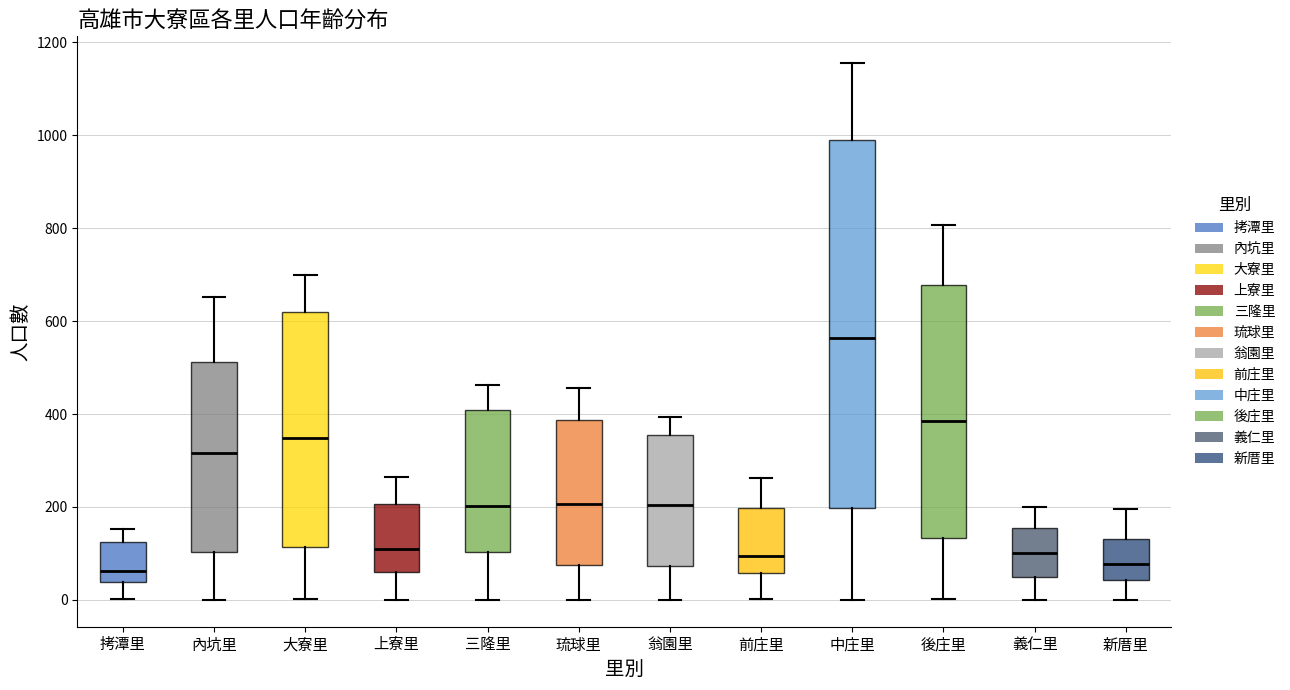

Reading left to right, transcribe this box plot: for each box, give where its median line is, the range the box spans, and where its two whiskers end, as read against the y-axis. The values are not printed on the chart, so give them approximately, as read against the axis.

拷潭里: median 60, box 40 to 120, whiskers 0 to 160
內坑里: median 320, box 100 to 520, whiskers 0 to 660
大寮里: median 340, box 120 to 620, whiskers 0 to 700
上寮里: median 100, box 60 to 200, whiskers 0 to 260
三隆里: median 200, box 100 to 400, whiskers 0 to 460
琉球里: median 200, box 80 to 380, whiskers 0 to 460
翁園里: median 200, box 80 to 360, whiskers 0 to 400
前庄里: median 100, box 60 to 200, whiskers 0 to 260
中庄里: median 560, box 200 to 980, whiskers 0 to 1160
後庄里: median 380, box 140 to 680, whiskers 0 to 800
義仁里: median 100, box 40 to 160, whiskers 0 to 200
新厝里: median 80, box 40 to 140, whiskers 0 to 200